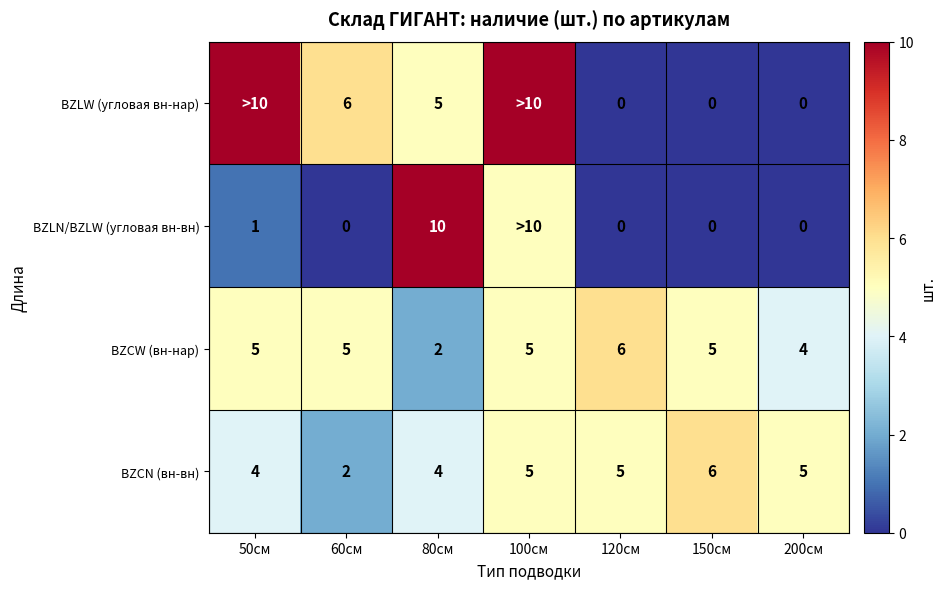

What is the sum of the BZLW (угловая вн-нар) values at 80см and 200см?

5